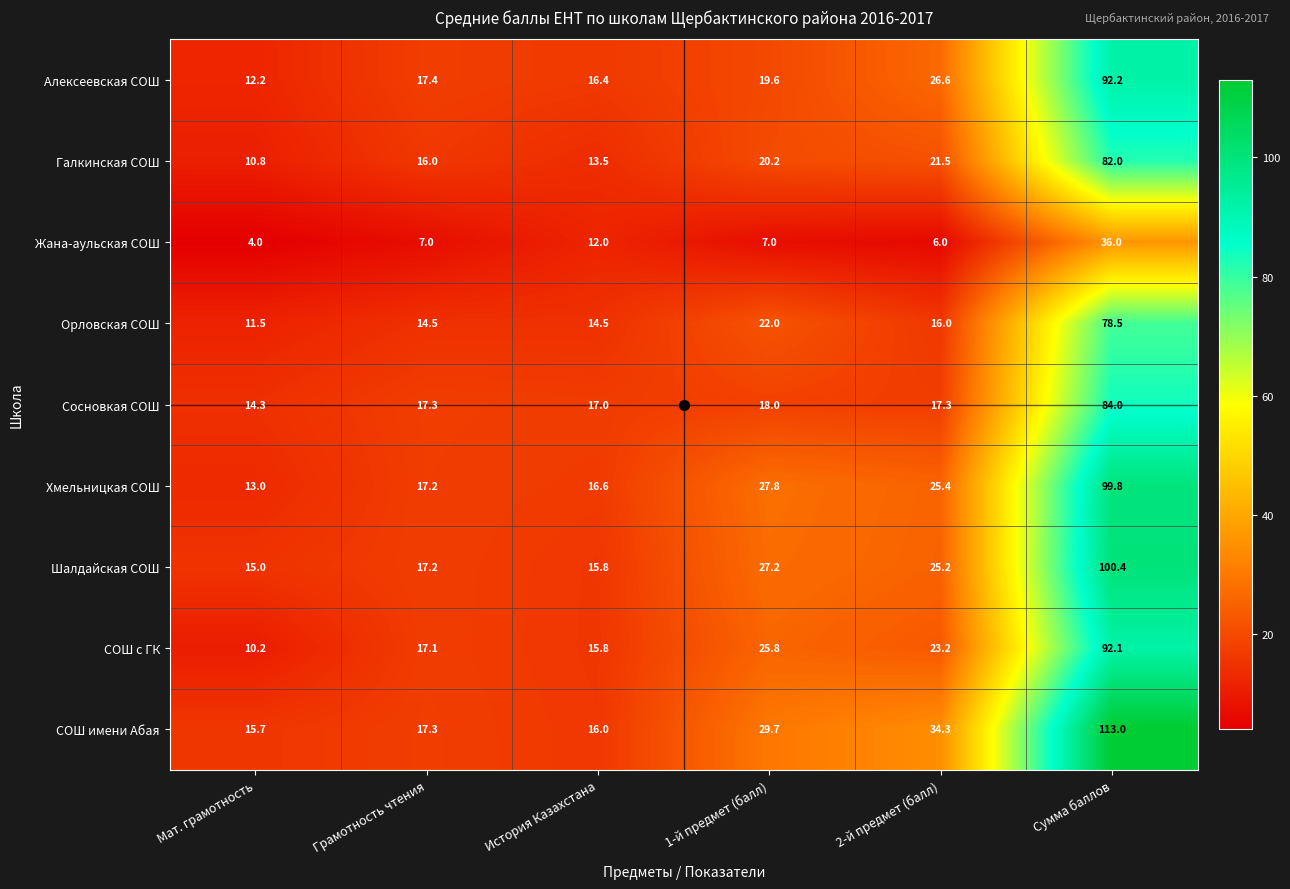

Between 1-й предмет (балл) and Сумма баллов, which series saw the biggest shift?

СОШ имени Абая